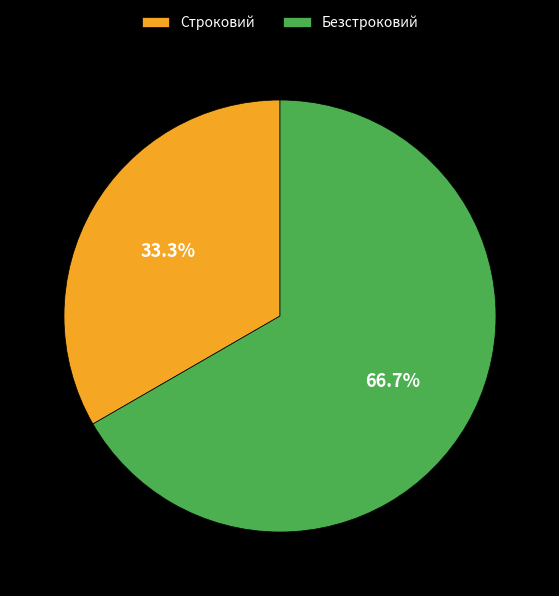

Combined, do Безстроковий and Строковий account for over 50%?

Yes